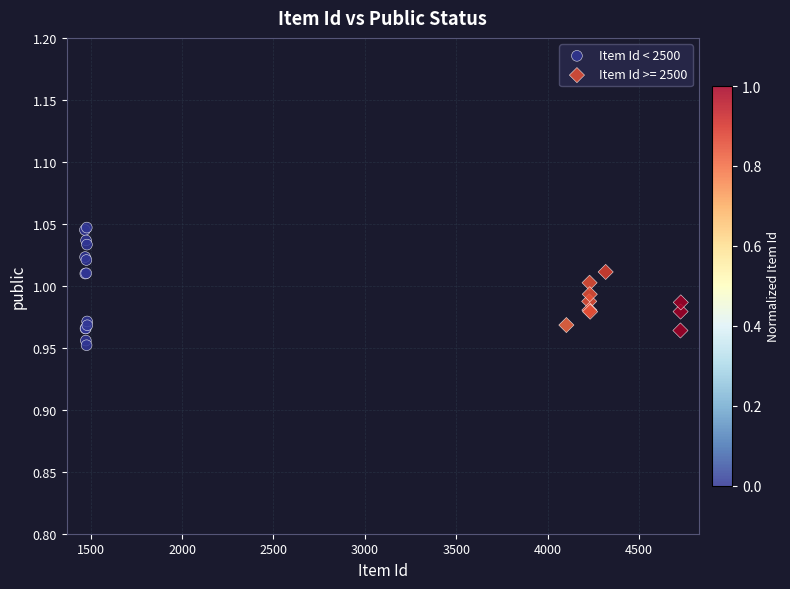

Which series reaches the maximum Y coordinate?

Item Id < 2500